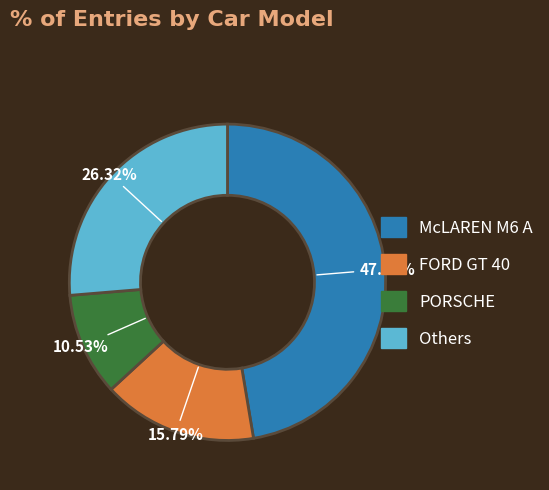

Is there any slice that represents more than half of the pie?

No